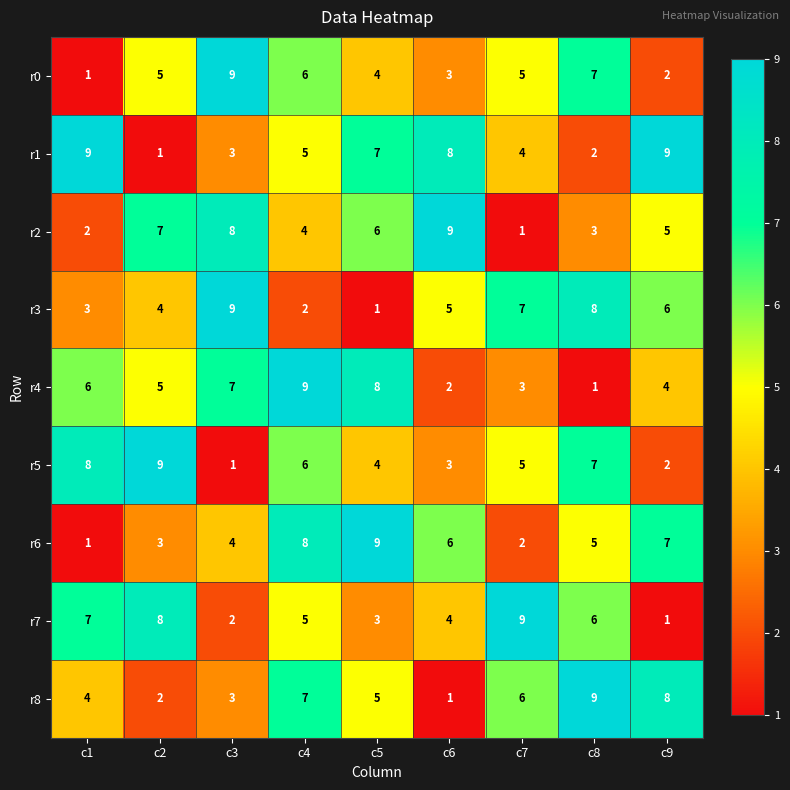

What is the average value of the r5 series?

5